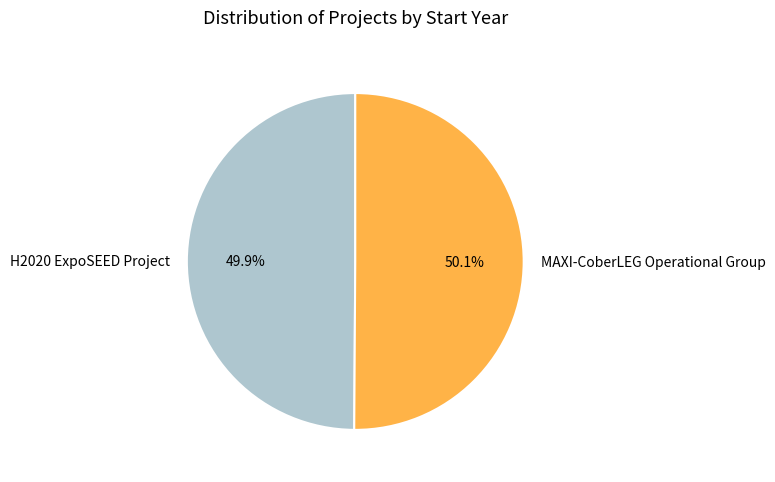

True or false: MAXI-CoberLEG Operational Group accounts for 64% of the total.

False